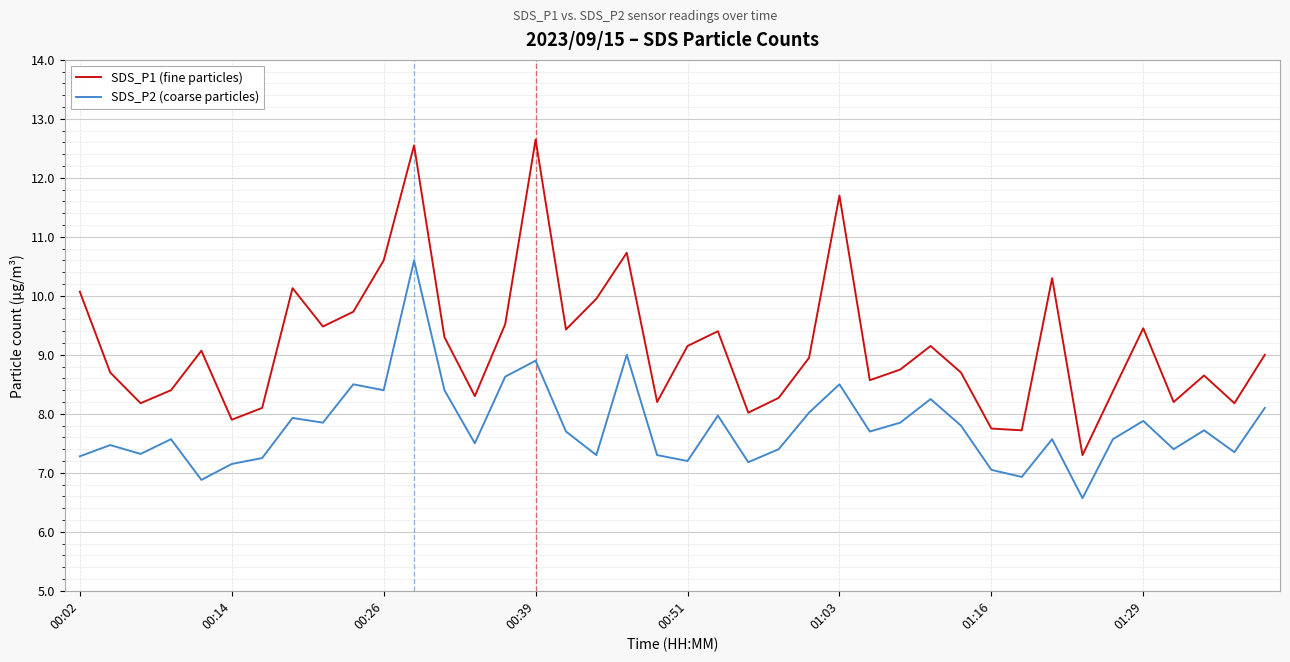

What is the minimum value for SDS_P2 (coarse particles)?

6.6